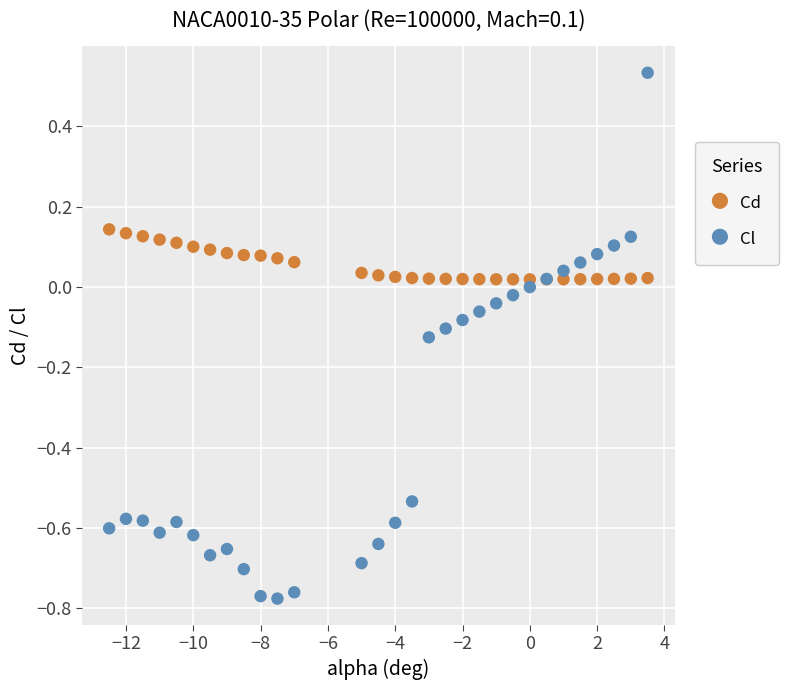

Which series reaches the maximum Y coordinate?

Cl